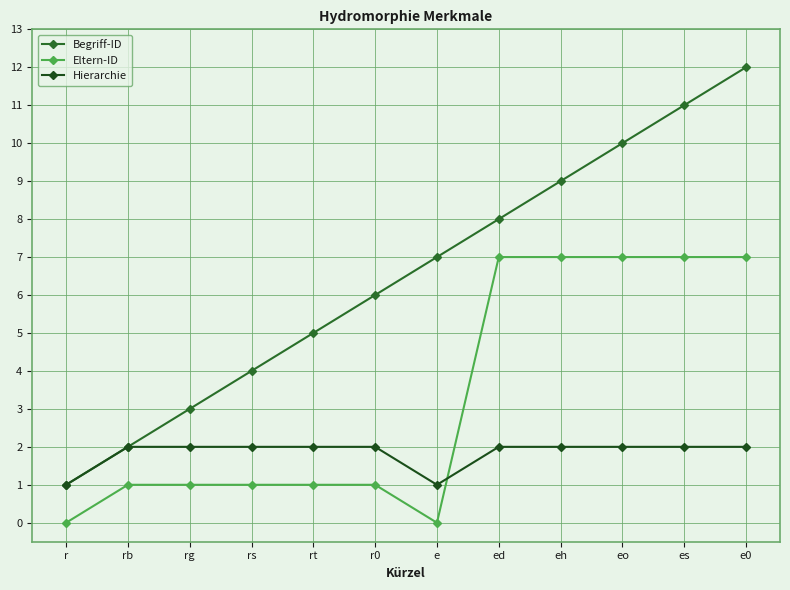

Reading right to left, transcribe all the data shown in this chart.

Begriff-ID: e0=12	es=11	eo=10	eh=9	ed=8	e=7	r0=6	rt=5	rs=4	rg=3	rb=2	r=1
Eltern-ID: e0=7	es=7	eo=7	eh=7	ed=7	e=0	r0=1	rt=1	rs=1	rg=1	rb=1	r=0
Hierarchie: e0=2	es=2	eo=2	eh=2	ed=2	e=1	r0=2	rt=2	rs=2	rg=2	rb=2	r=1